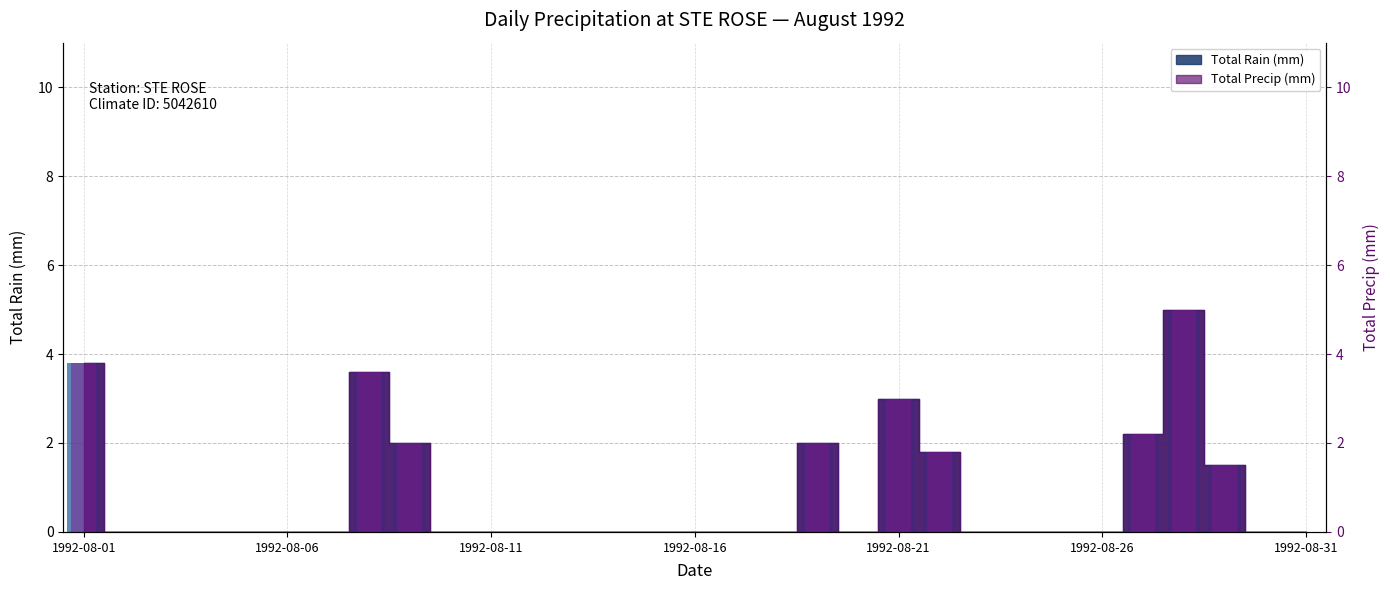

True or false: Total Rain (mm) has a value of 0.0 at 1992-08-11.

True